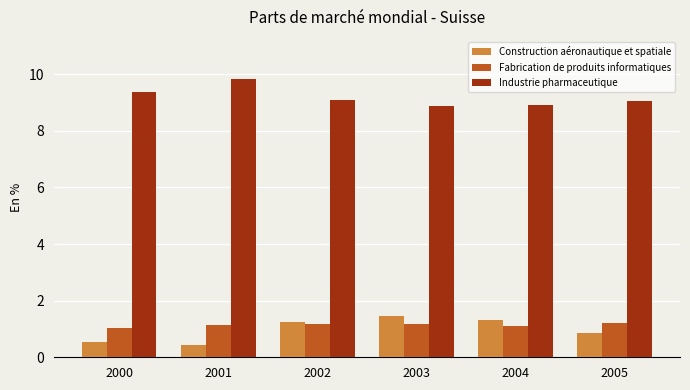

Where is Fabrication de produits informatiques nearest to the value 1?

2000